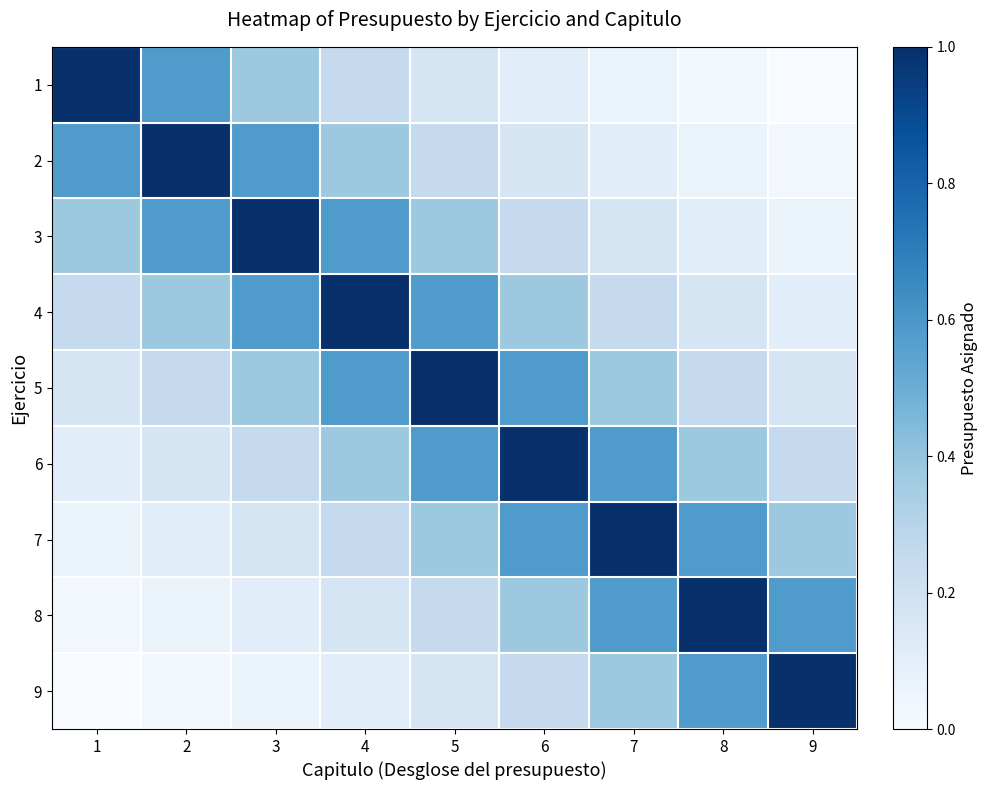

What is the greatest value displayed?

1.0